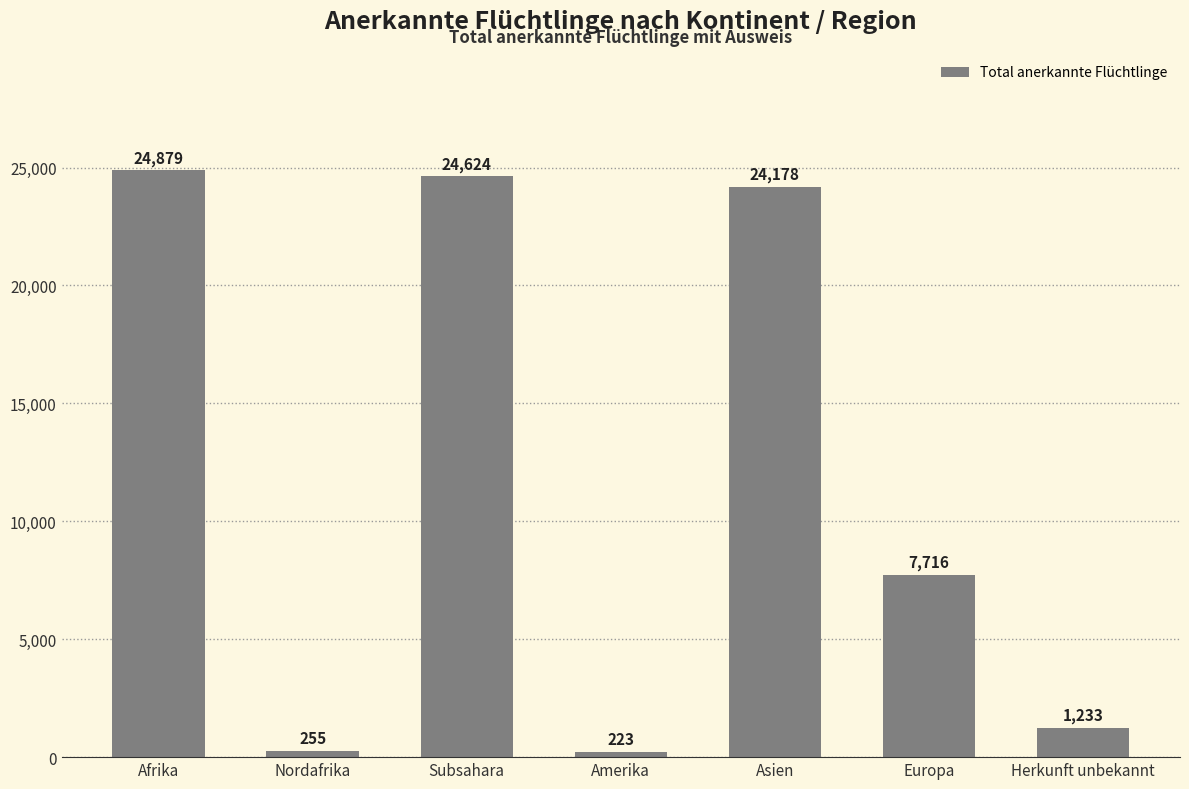

Rank the categories by value from highest to lowest.

Afrika, Subsahara, Asien, Europa, Herkunft unbekannt, Nordafrika, Amerika